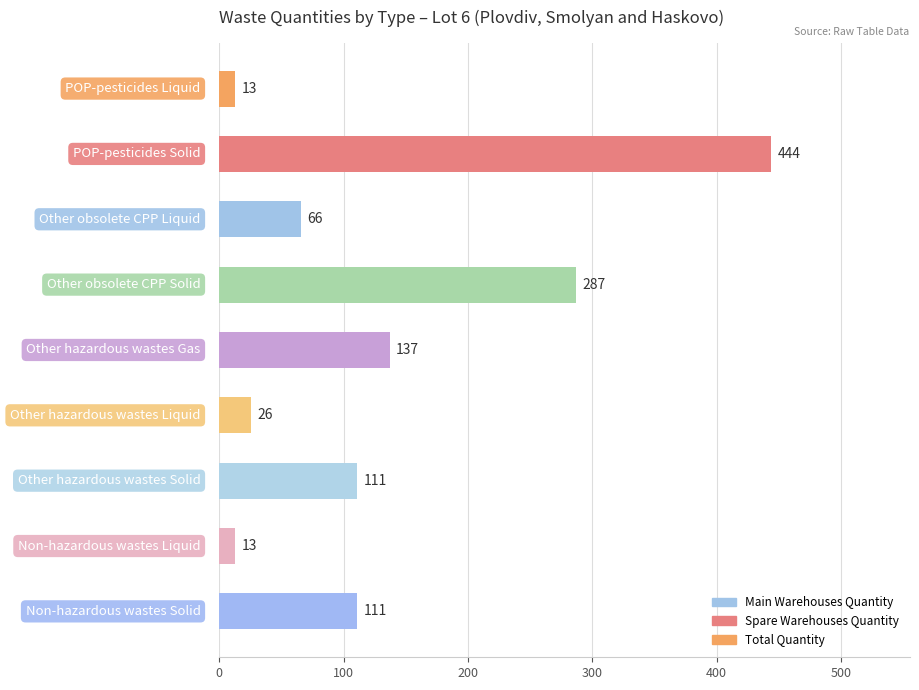

What is the value of the 1st bar from the top?

13